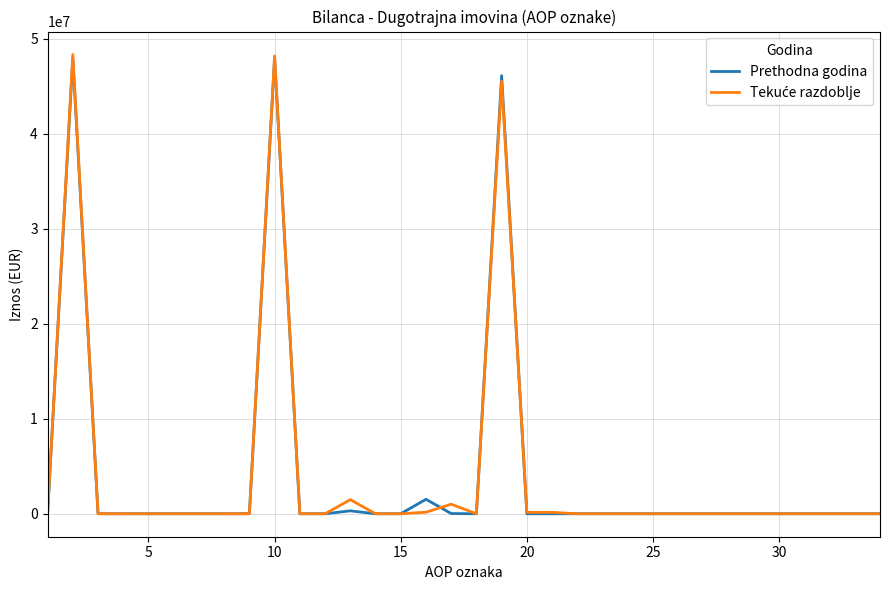

What is the sum of all Prethodna godina values?

143885720